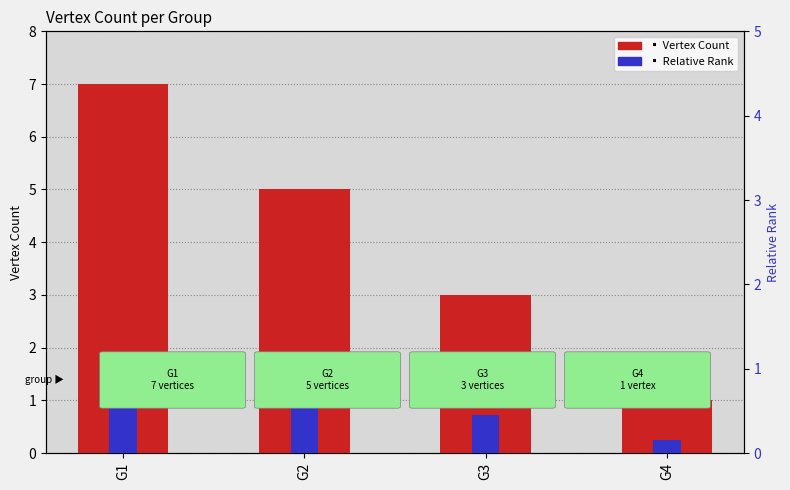

What is the difference between the second highest and second lowest values in the Relative Rank series?

0.3